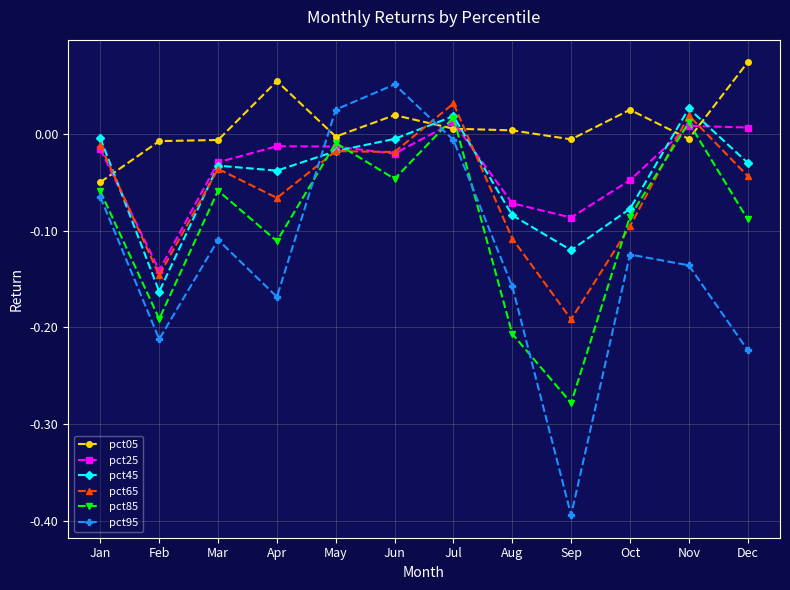

True or false: pct05 has a value of 0.0 at Apr.

False